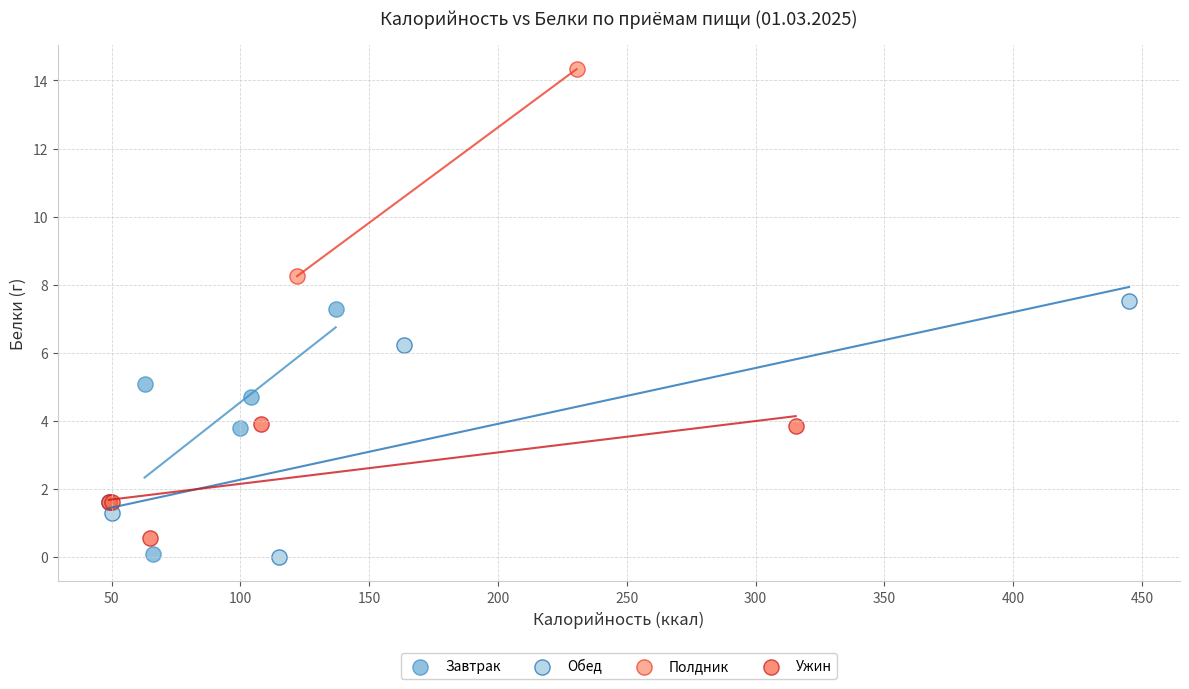

What are all the series names shown in the legend?

Завтрак, Обед, Полдник, Ужин